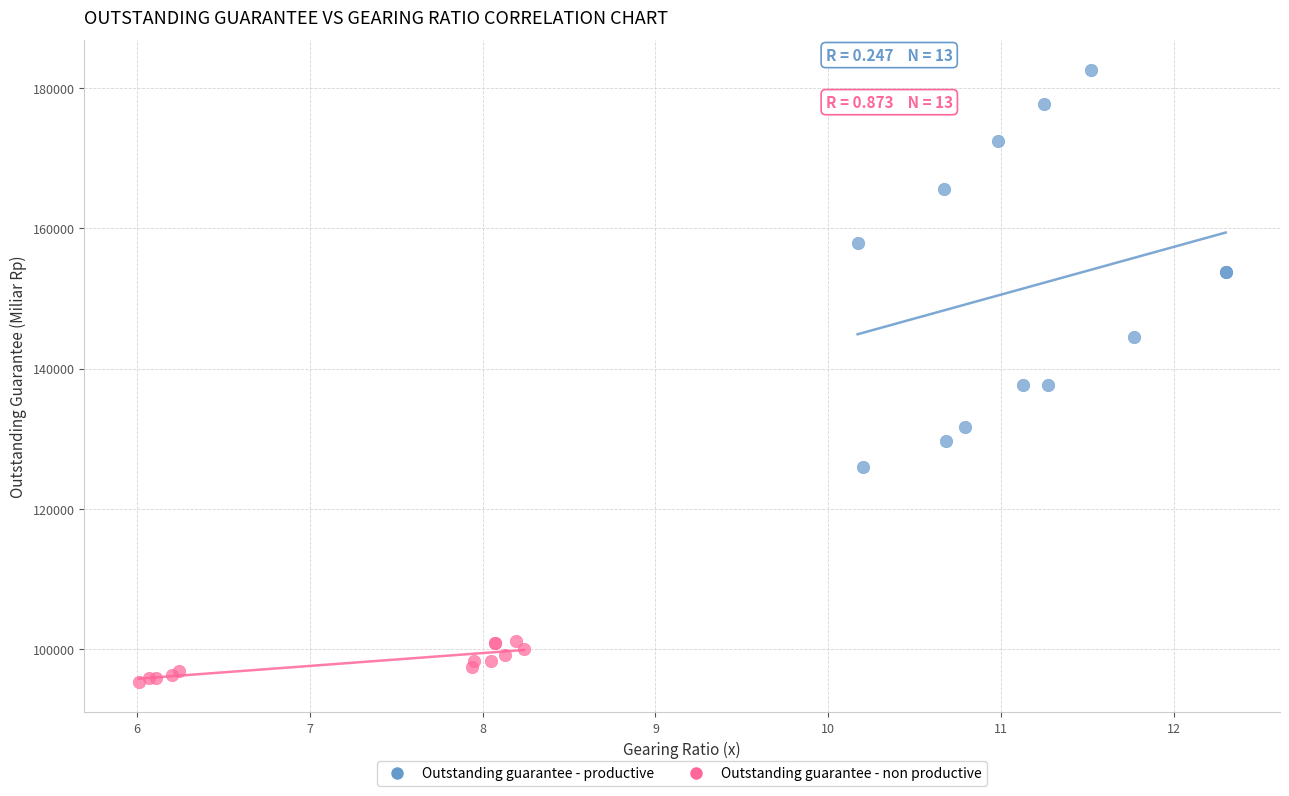

Which series has the widest spread of Y values?

Outstanding guarantee - productive